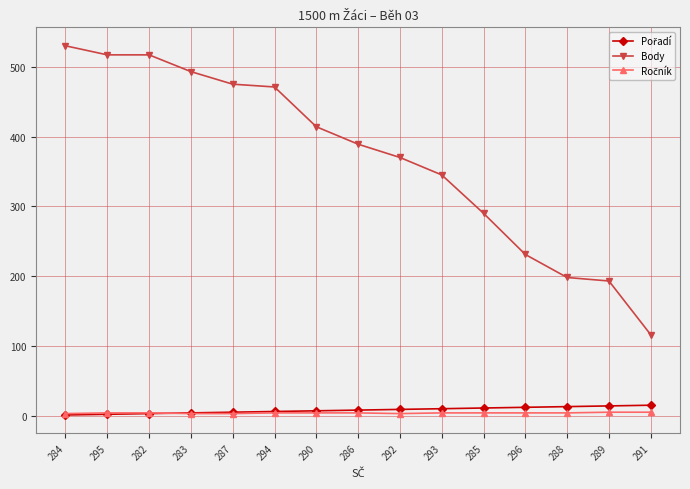

The value of Body at 283 is 259. True or false?

False